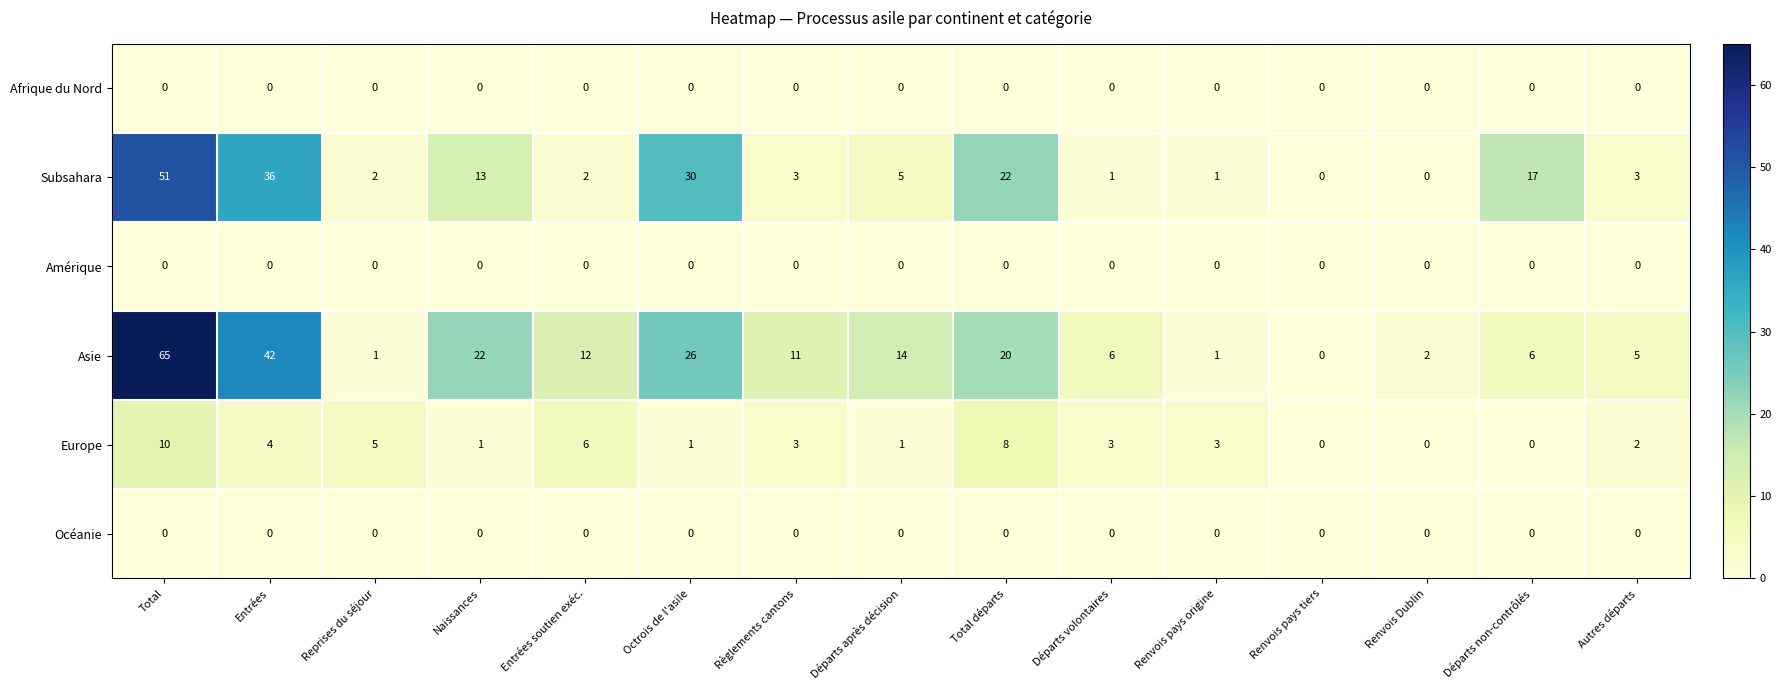

How many data points does each series have?

15